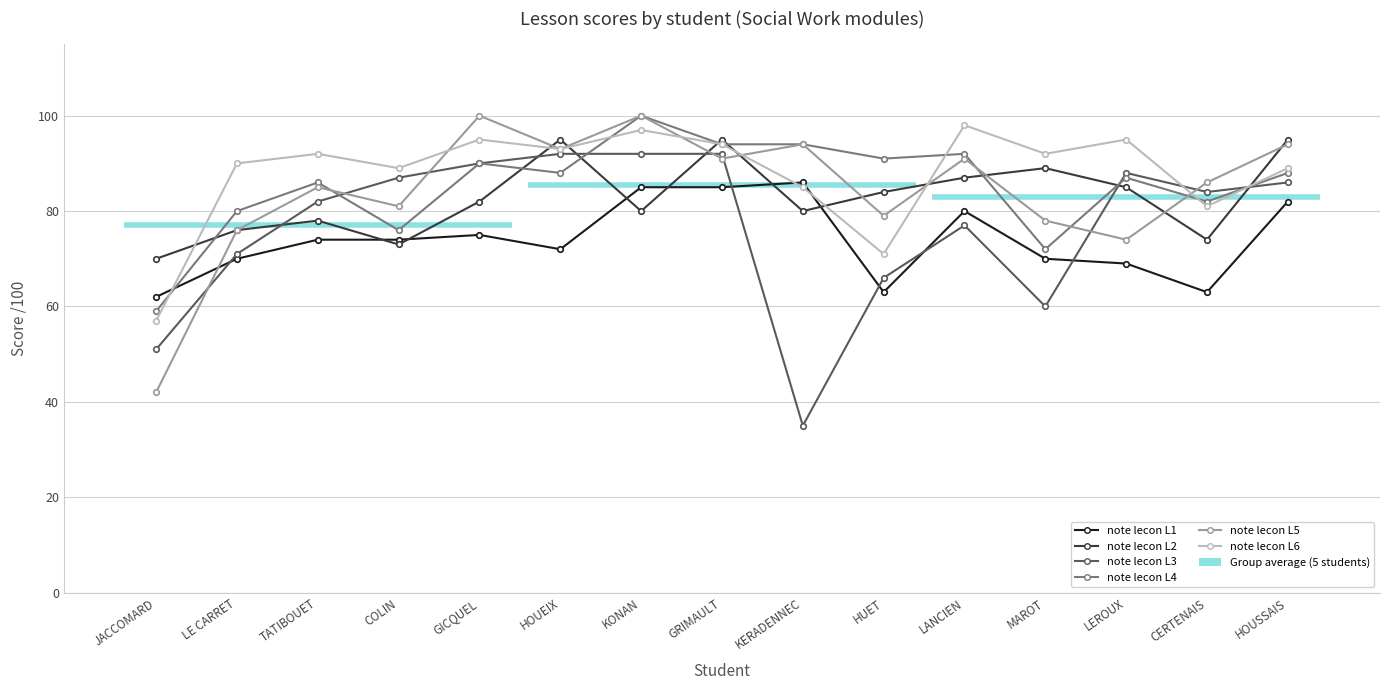

Reading left to right, what are all the values shown in this chart?

note lecon L1: 62	70	74	74	75	72	85	85	86	63	80	70	69	63	82
note lecon L2: 70	76	78	73	82	95	80	95	80	84	87	89	85	74	95
note lecon L3: 51	71	82	87	90	92	92	92	35	66	77	60	88	84	86
note lecon L4: 59	80	86	76	90	88	100	94	94	91	92	72	87	82	88
note lecon L5: 42	76	85	81	100	93	100	91	94	79	91	78	74	86	94
note lecon L6: 57	90	92	89	95	93	97	94	85	71	98	92	95	81	89